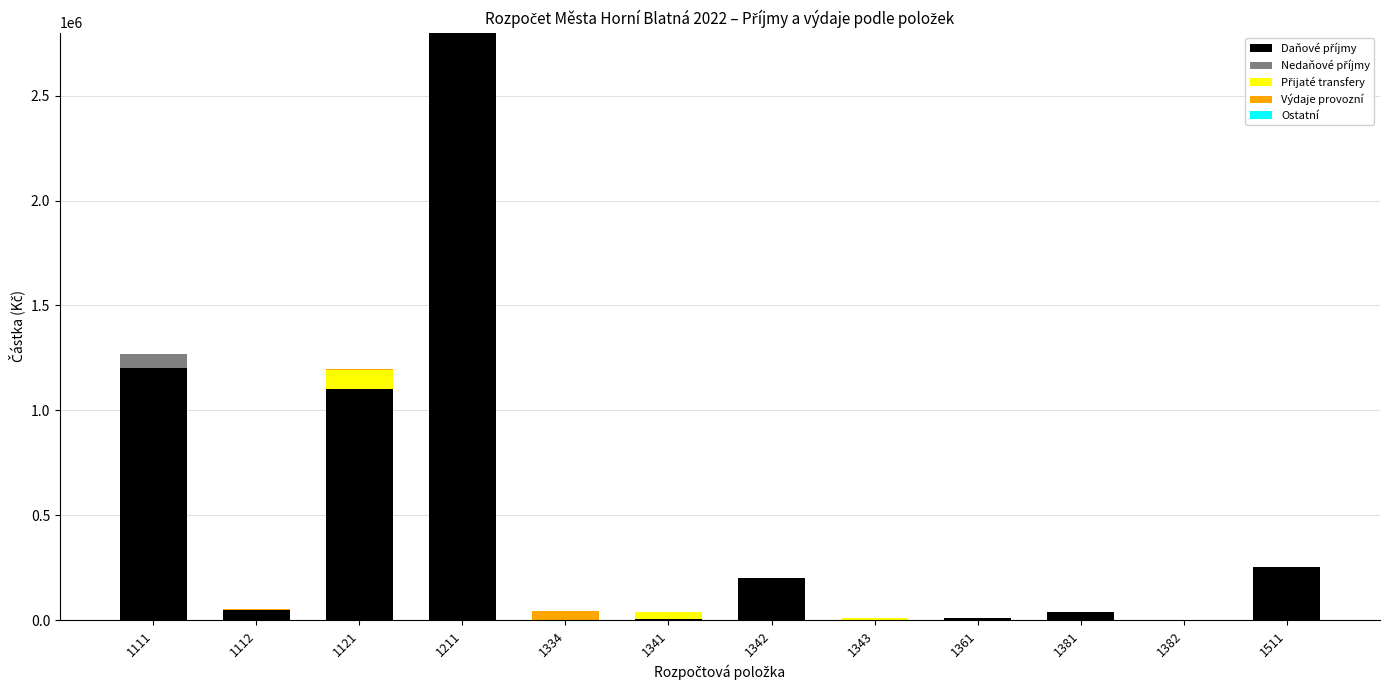

At which category is the sum across all series the highest?

1211